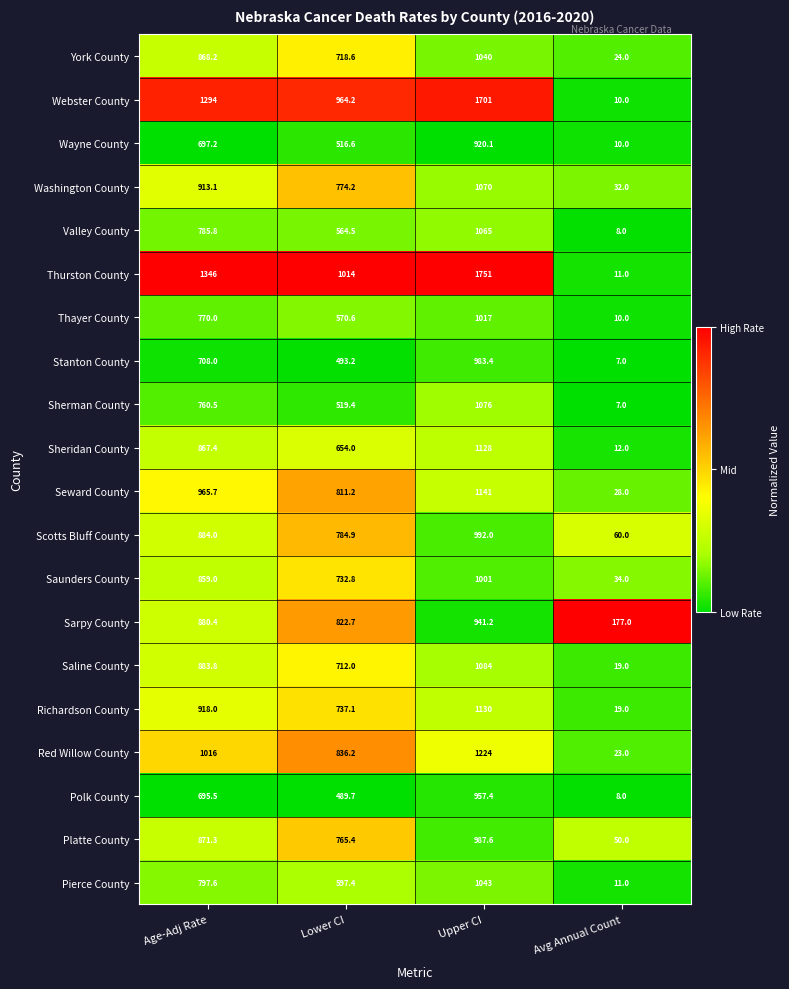

True or false: Polk County has a value of 489.7 at Lower CI.

True